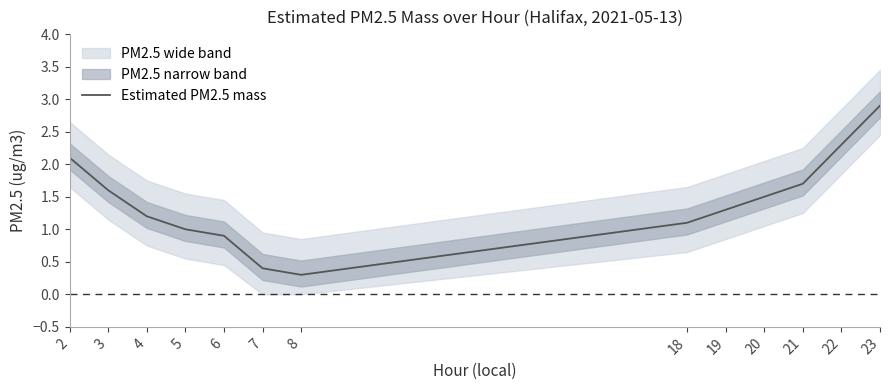

Reading left to right, extract all data points from this chart.

2.1	1.6	1.2	1.0	0.9	0.4	0.3	1.1	1.3	1.5	1.7	2.3	2.9